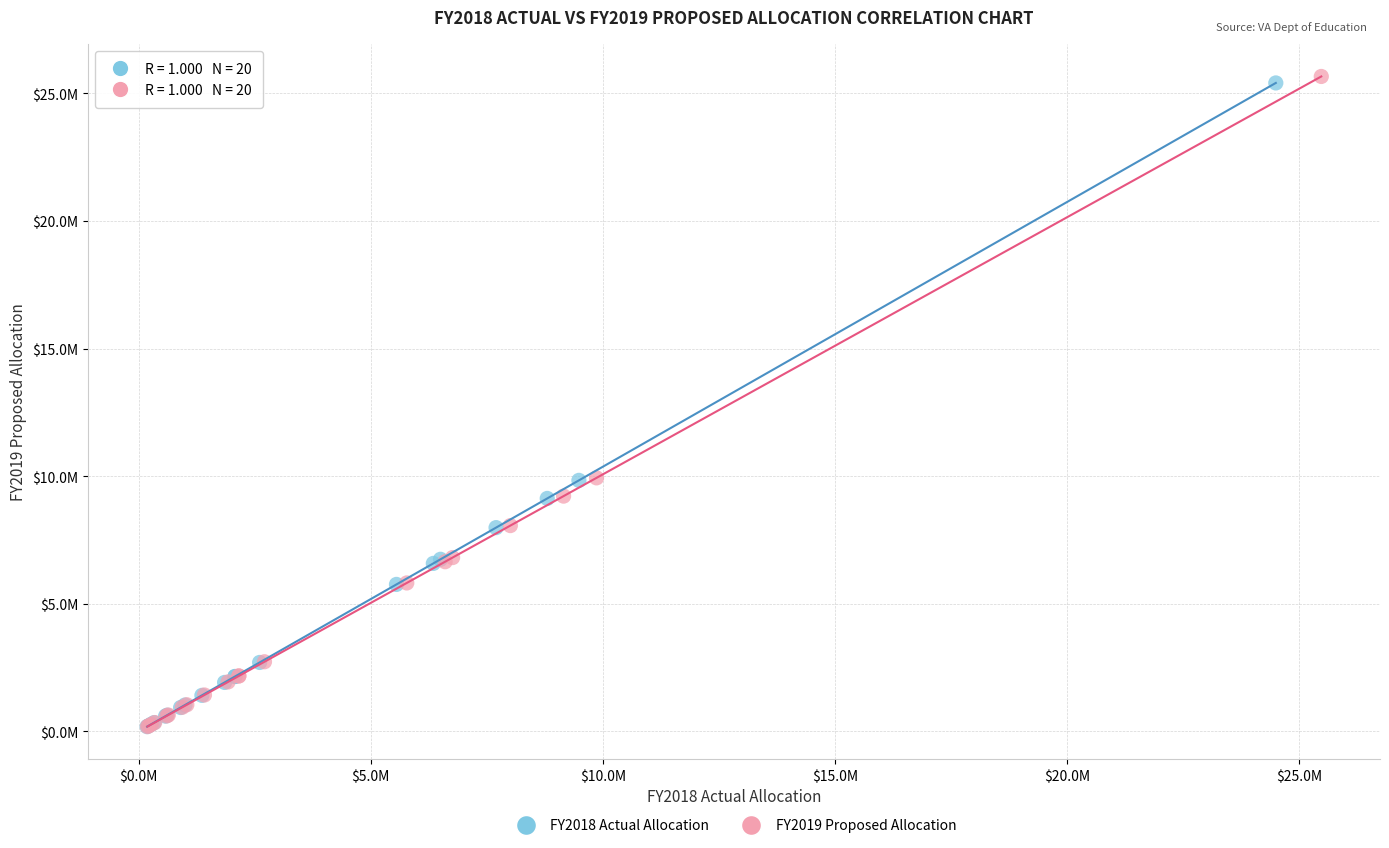

What are all the series names shown in the legend?

FY2018 Actual Allocation, FY2019 Proposed Allocation